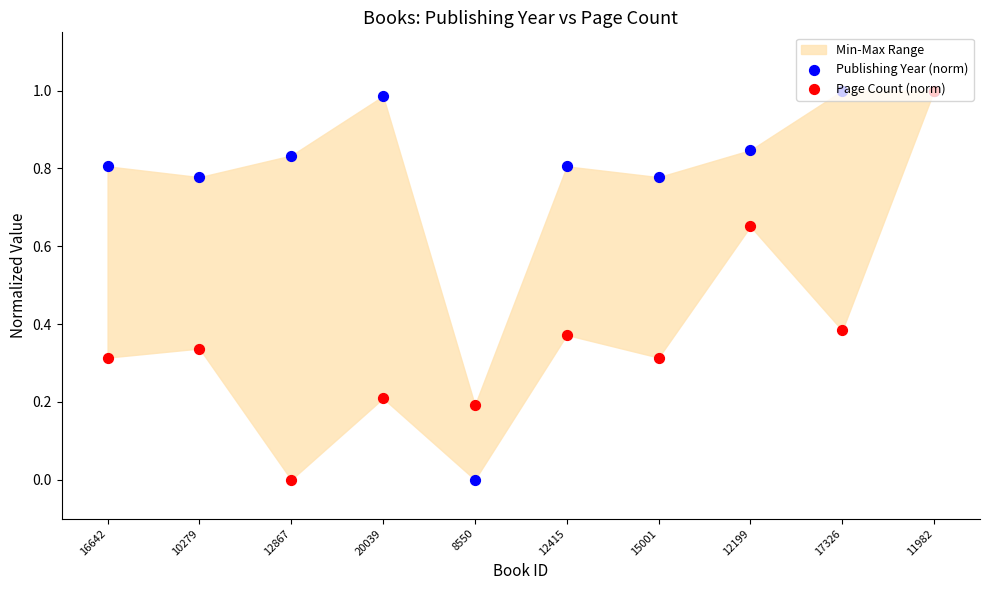

What are all the series names shown in the legend?

Publishing Year (norm), Page Count (norm)